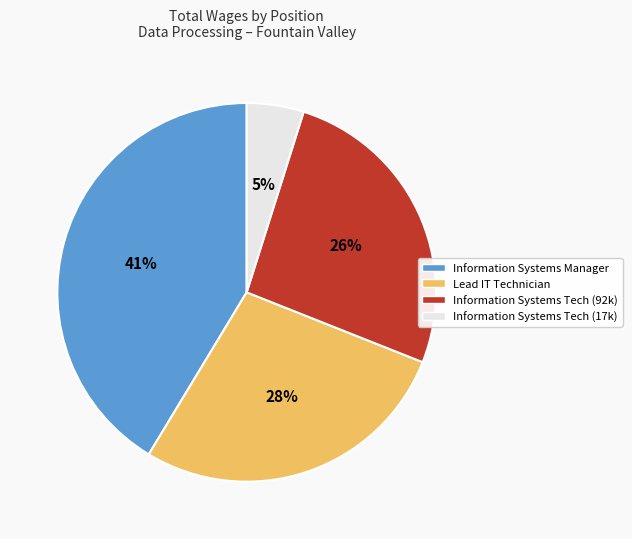

Which slice is the largest?

Information Systems Manager